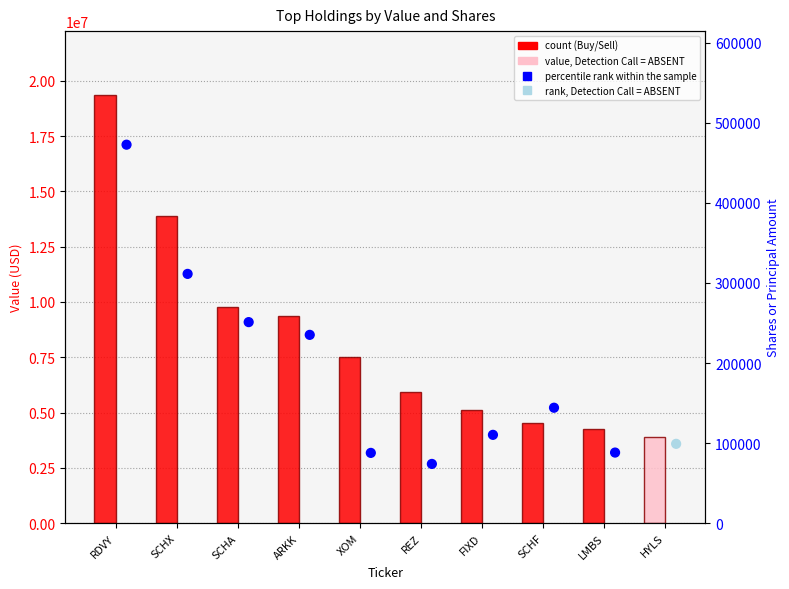

Which series has the largest total across all categories?

Value